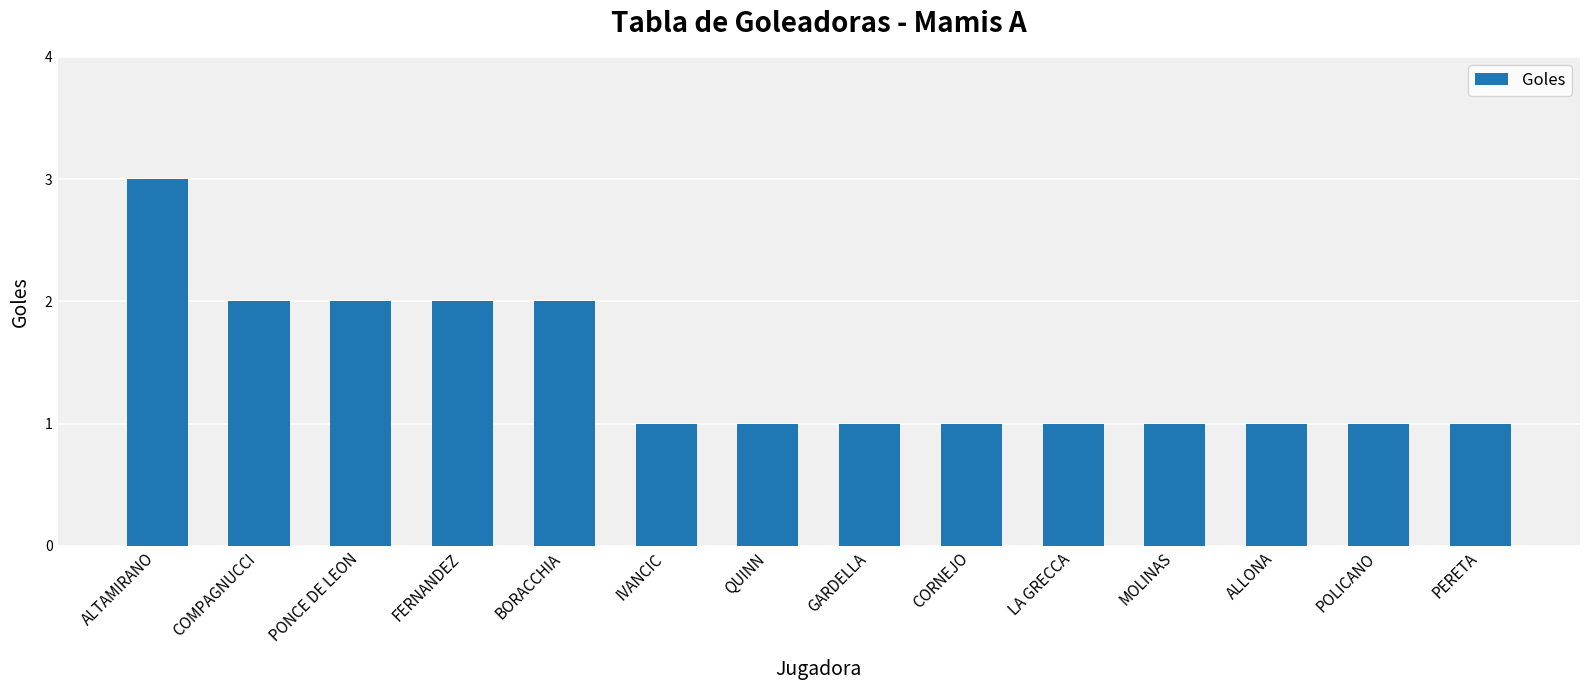

What is the label of the 10th bar from the right?

BORACCHIA